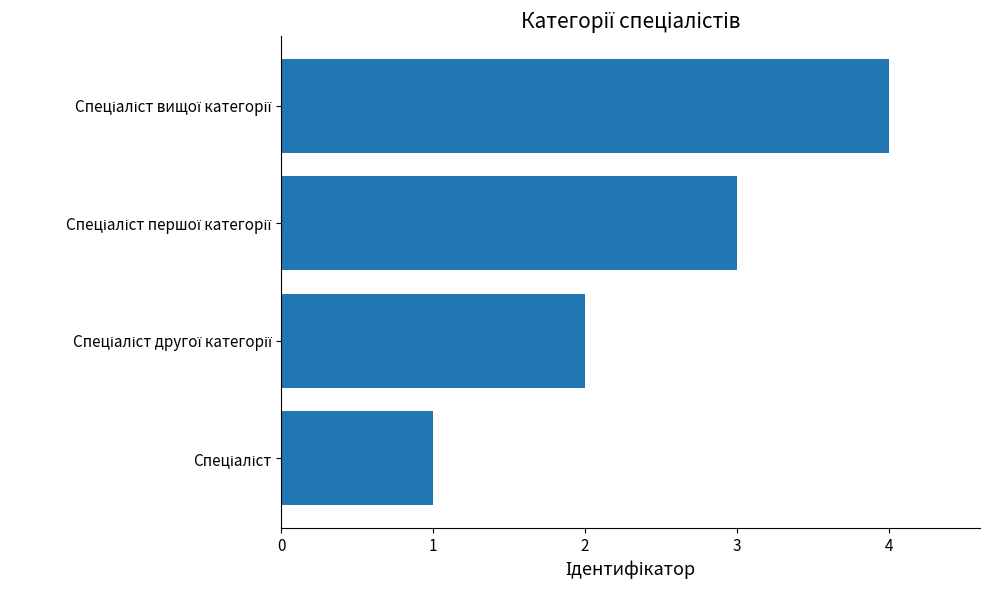

What is the sum of all values?

10